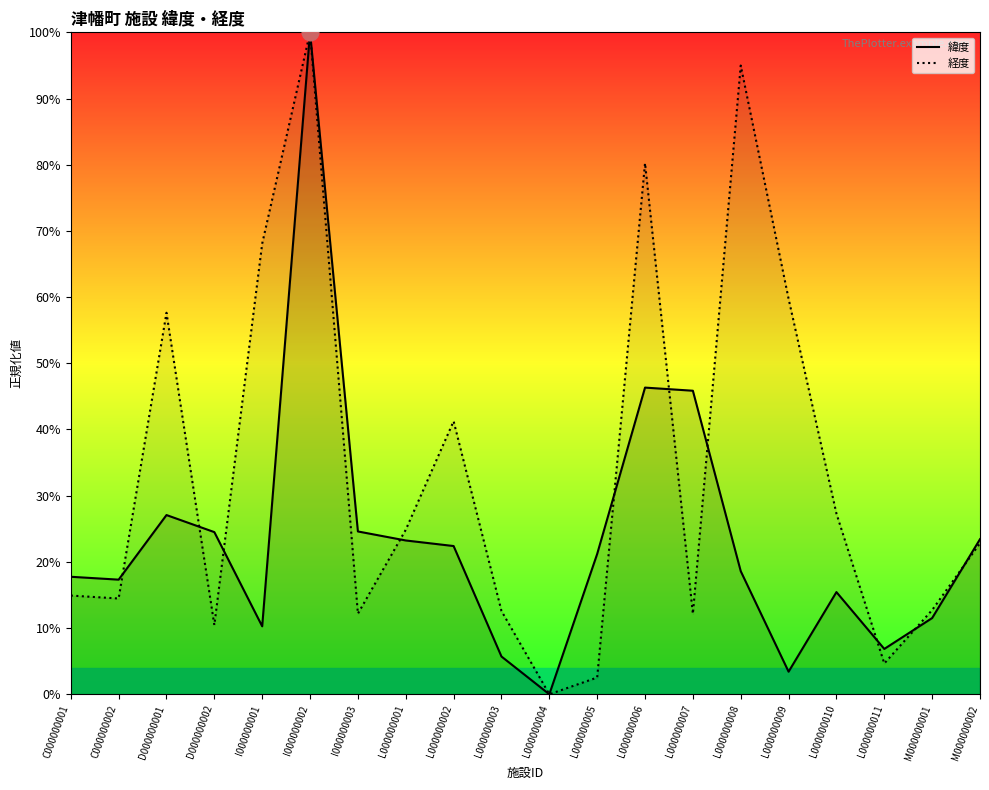

Reading left to right, what are all the values shown in this chart?

緯度_line: C000000001=17.8	C000000002=17.3	D000000001=27.1	D000000002=24.5	I000000001=10.3	I000000002=100.0	I000000003=24.6	L000000001=23.2	L000000002=22.4	L000000003=5.7	L000000004=0.0	L000000005=21.2	L000000006=46.3	L000000007=45.9	L000000008=18.6	L000000009=3.4	L000000010=15.4	L000000011=6.8	M000000001=11.5	M000000002=23.4
経度_line: C000000001=14.9	C000000002=14.5	D000000001=57.6	D000000002=10.5	I000000001=68.1	I000000002=100.0	I000000003=12.2	L000000001=24.9	L000000002=41.3	L000000003=12.6	L000000004=0.0	L000000005=2.5	L000000006=80.2	L000000007=12.2	L000000008=95.0	L000000009=59.7	L000000010=27.3	L000000011=4.7	M000000001=12.7	M000000002=22.8